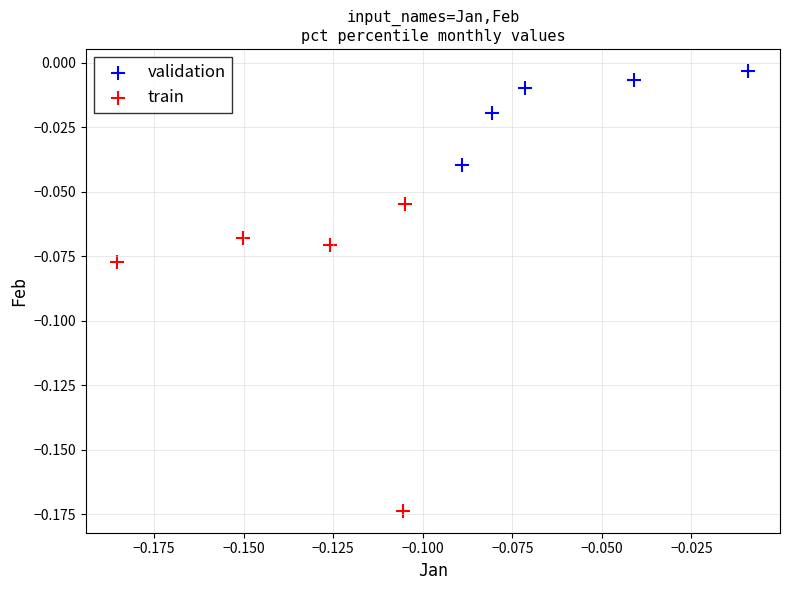

Which series contains the lowest Y value?

train